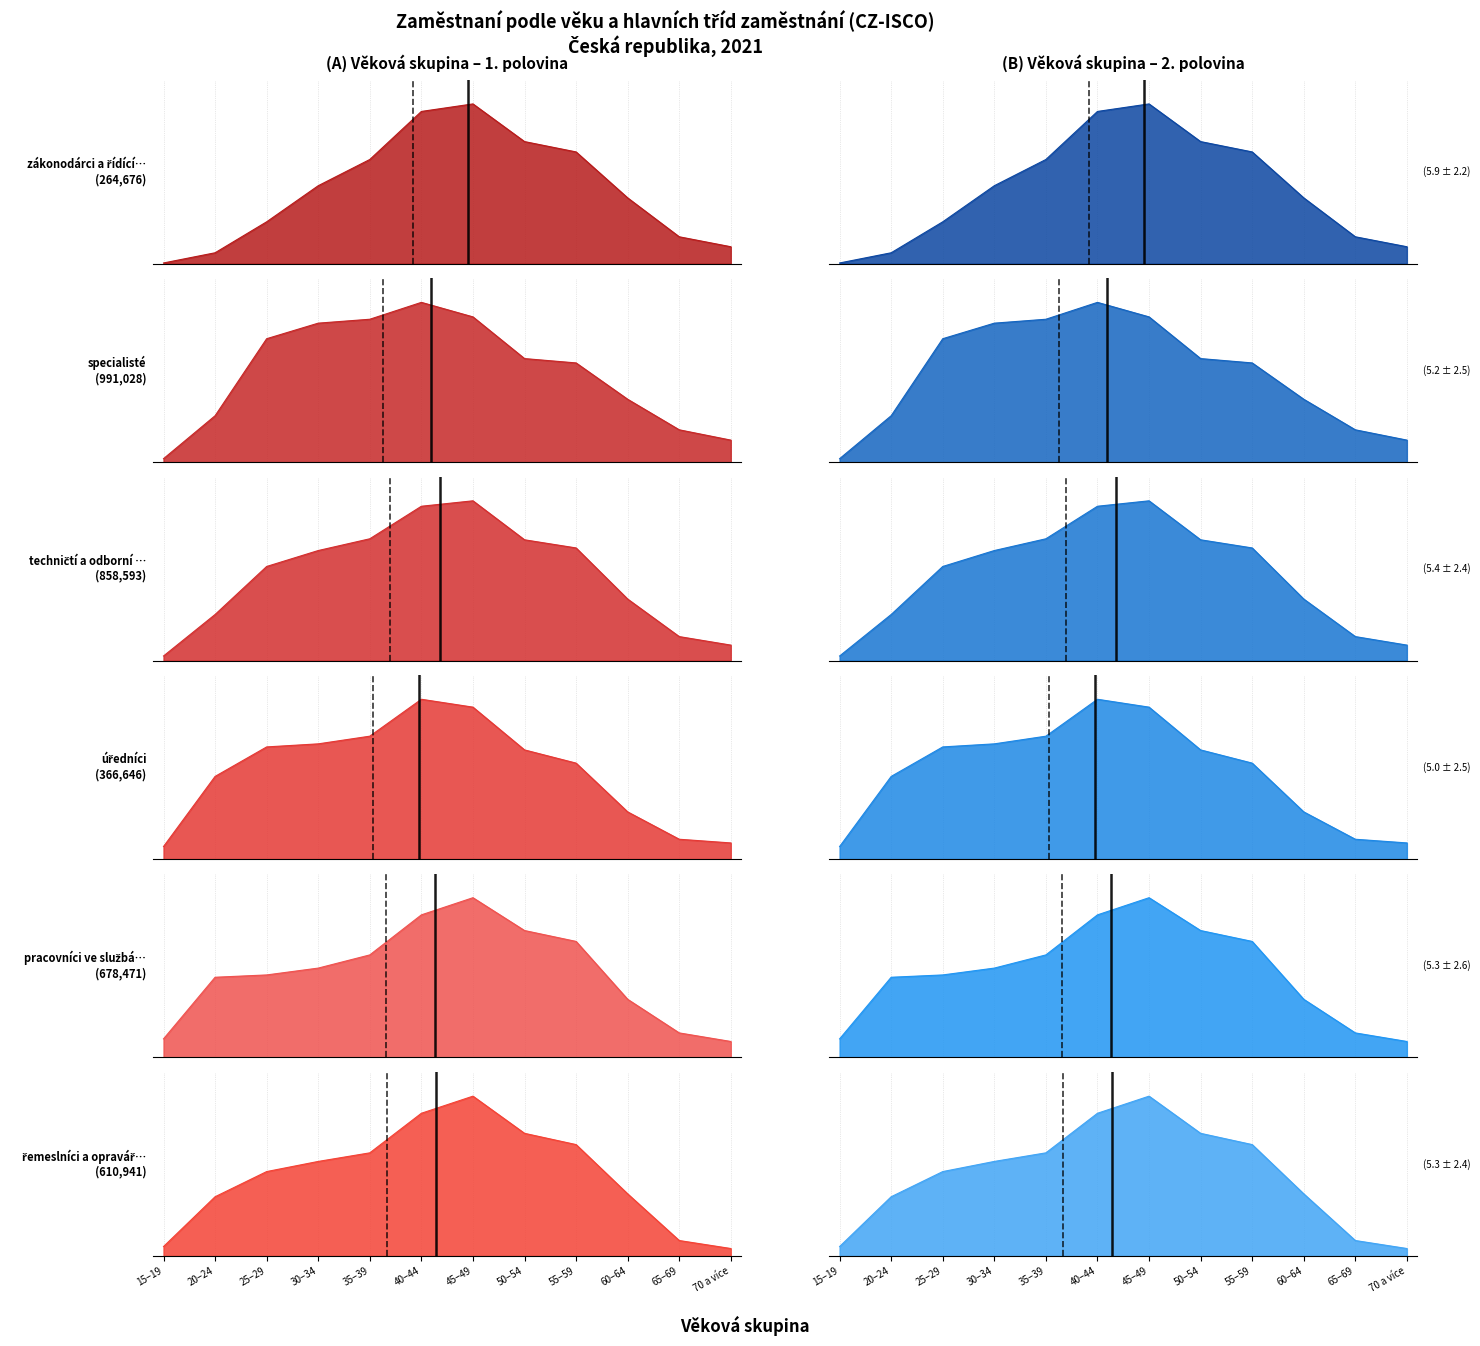

How many data points does each series have?

12